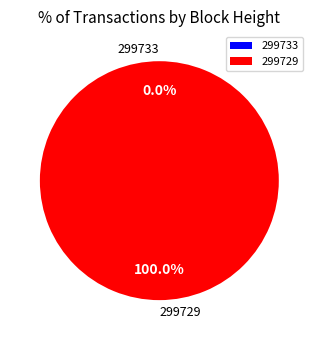

What is the smallest slice in the pie chart?

299733